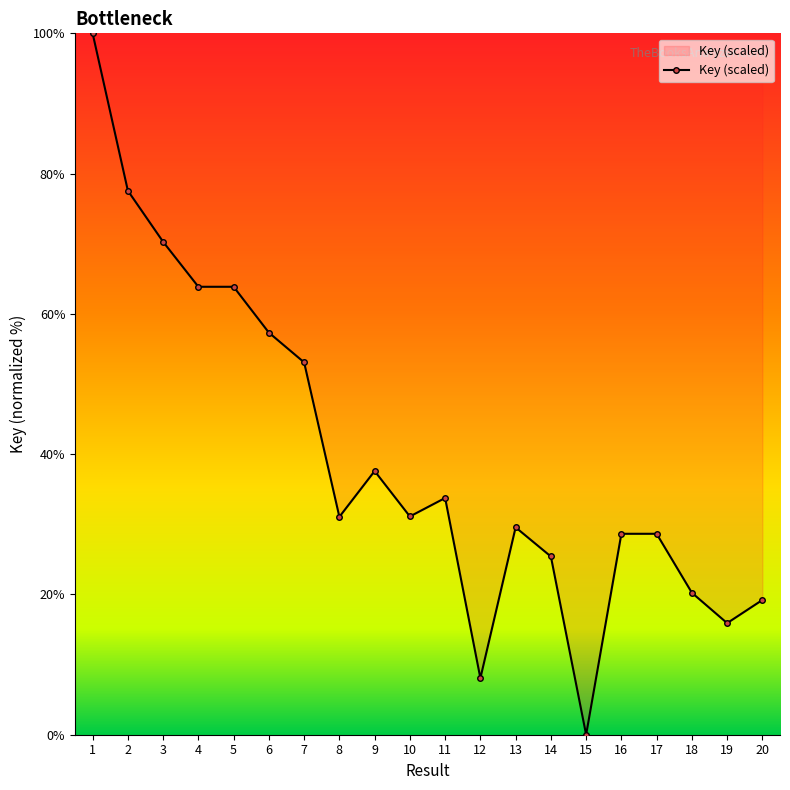

True or false: there are more than 2 points higher than both neighbors.

True